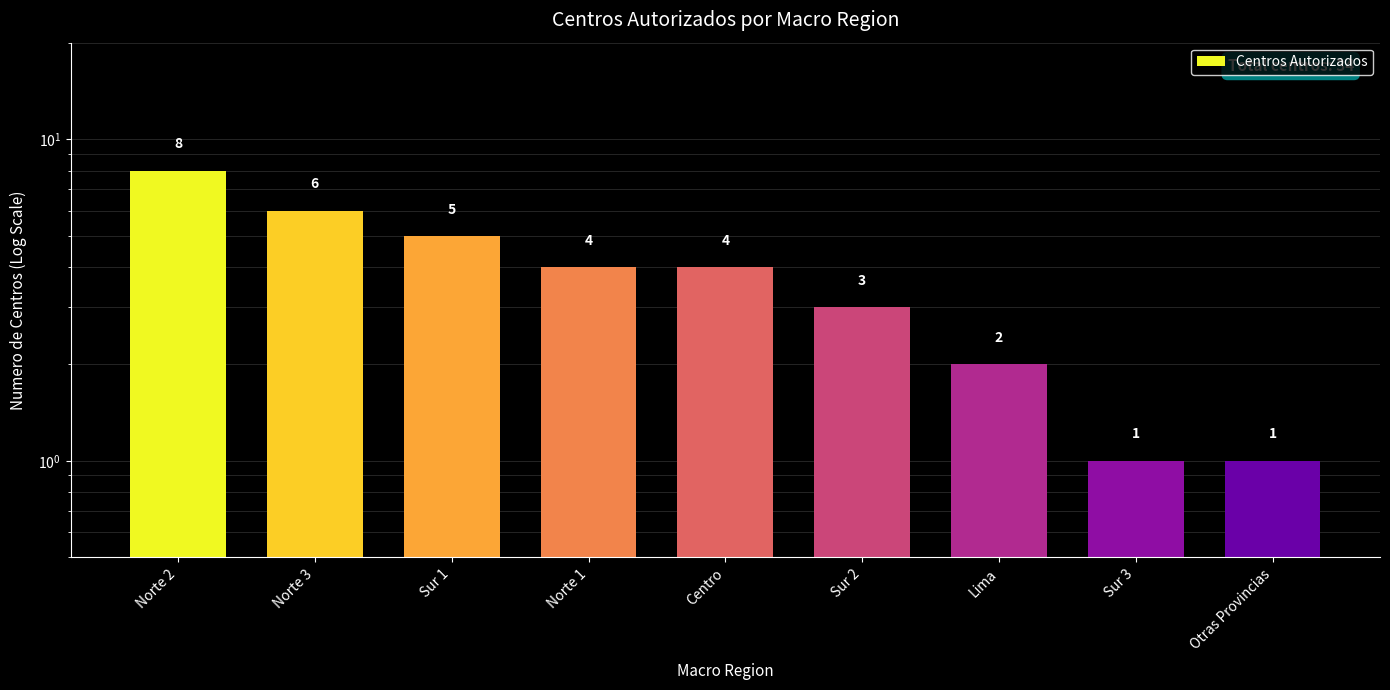

Where does the data first go above 4?

Norte 2